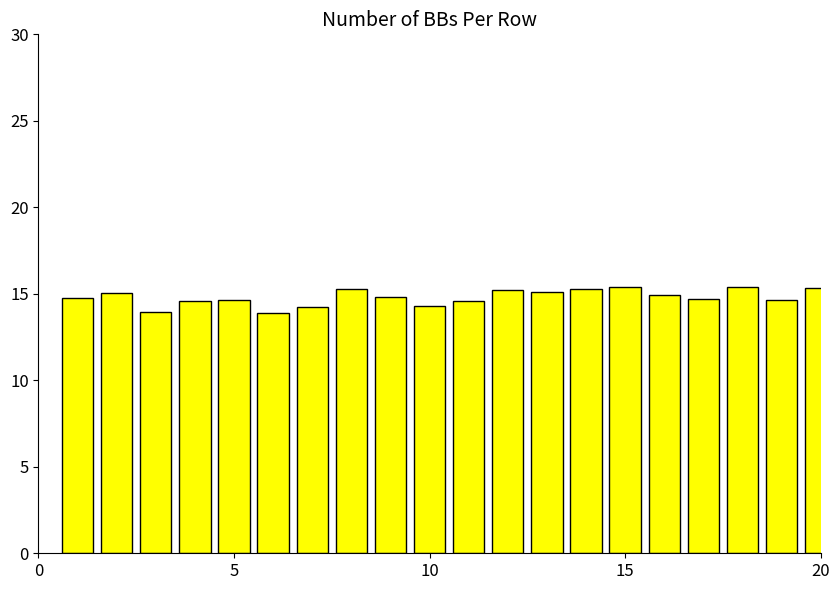

What is the average value?

14.8